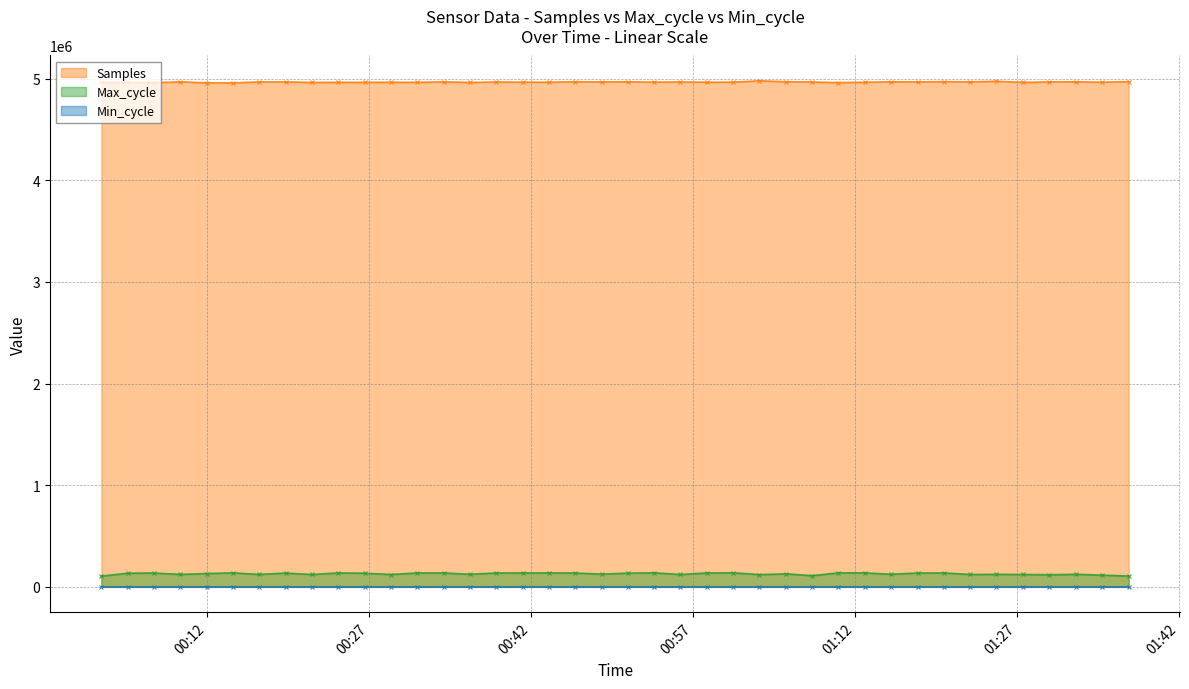

Count the number of data series in this chart.

3